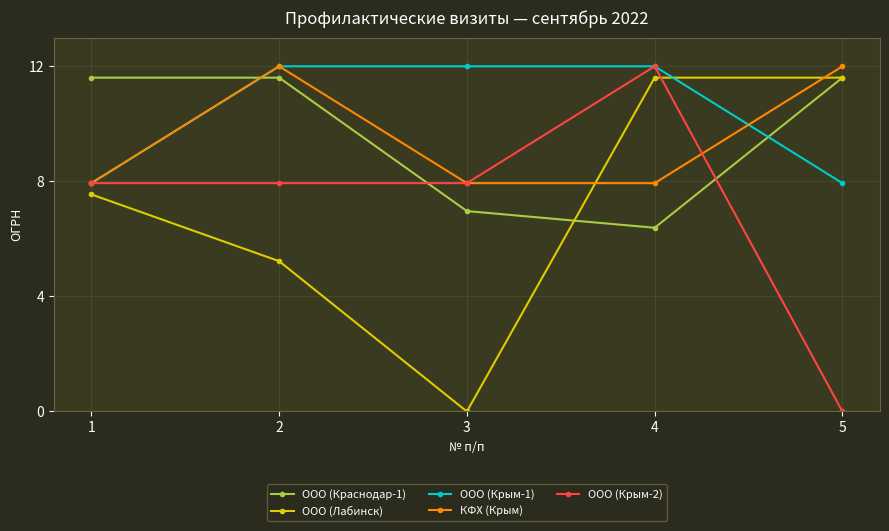

In ООО (Краснодар-1), how many points are lower than both neighbors (excluding endpoints)?

1